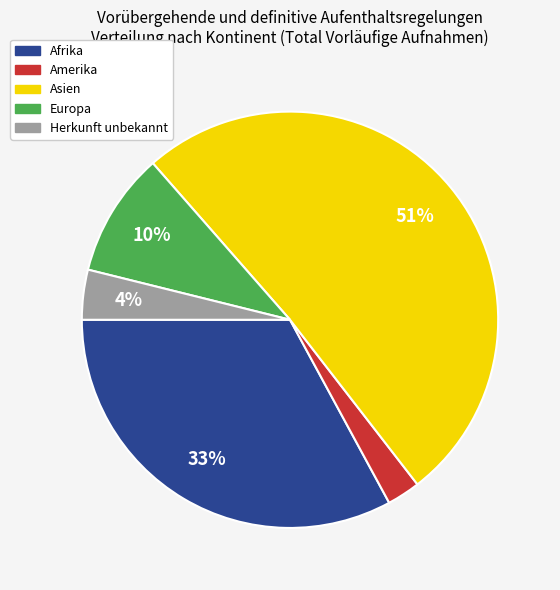

Combined, do Amerika and Afrika account for over 50%?

No